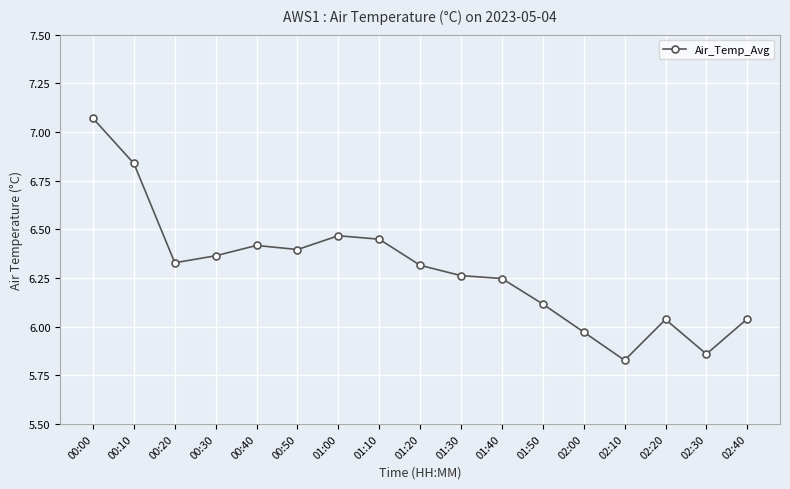

At which label does the data first exceed 6?

00:00